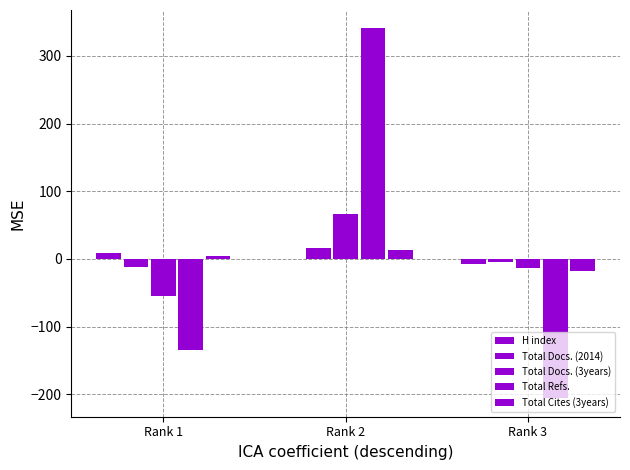

List the series in order of their peak value, lowest first.

H index, Total Cites (3years), Total Docs. (2014), Total Docs. (3years), Total Refs.